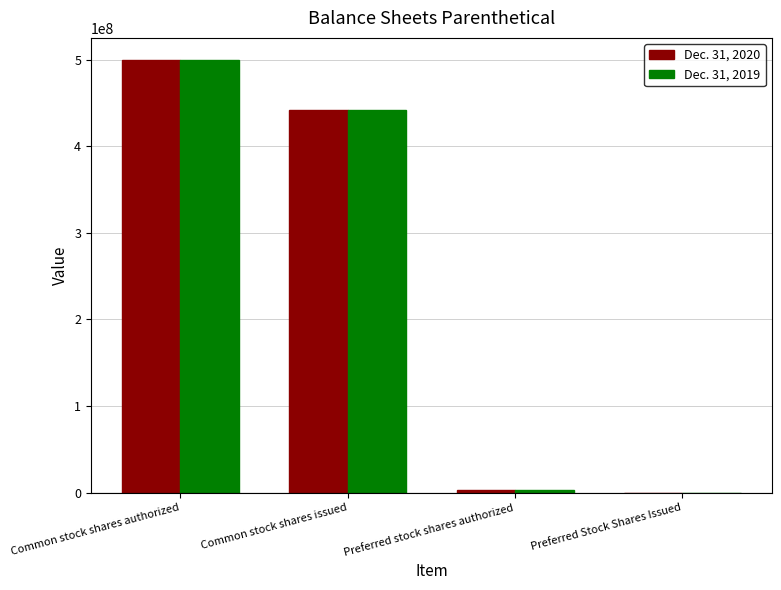

The Dec. 31, 2020 series shows 500000000 at Common stock shares authorized. True or false?

True